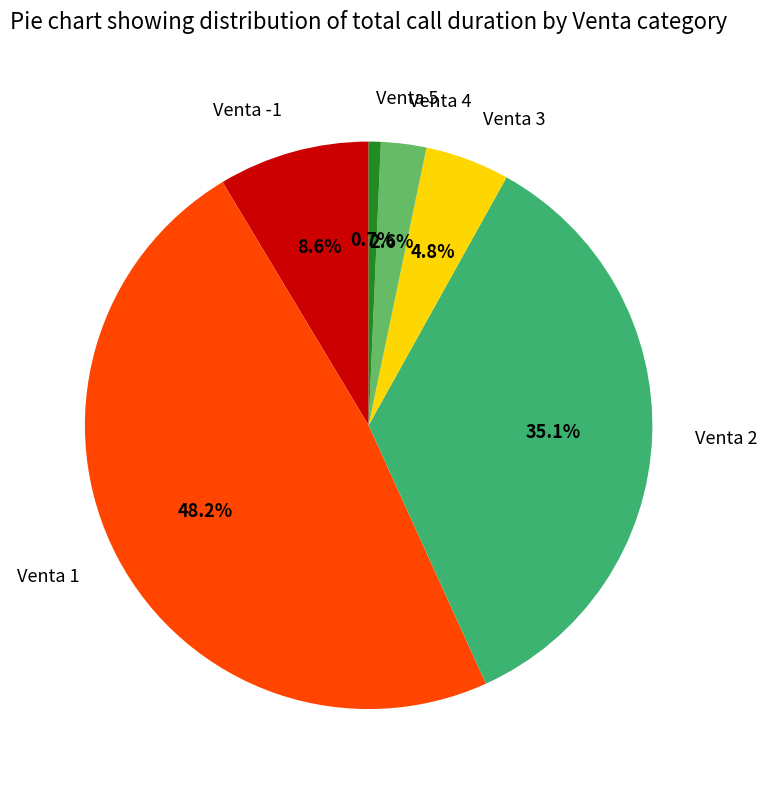

How many segments does this pie chart have?

6